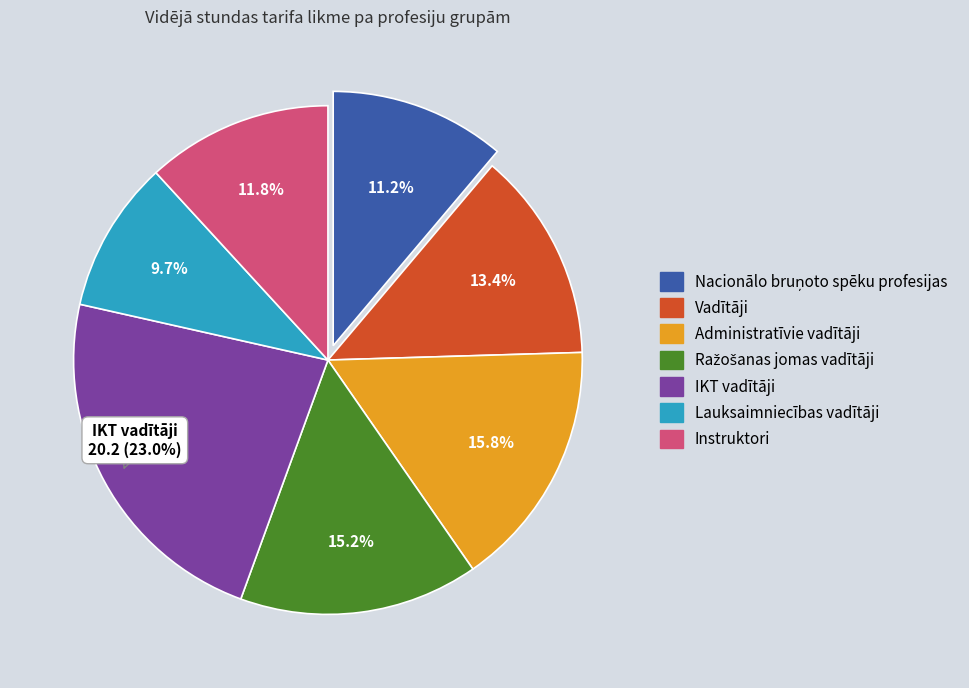

Which category has the biggest portion of the pie?

IKT vadītāji